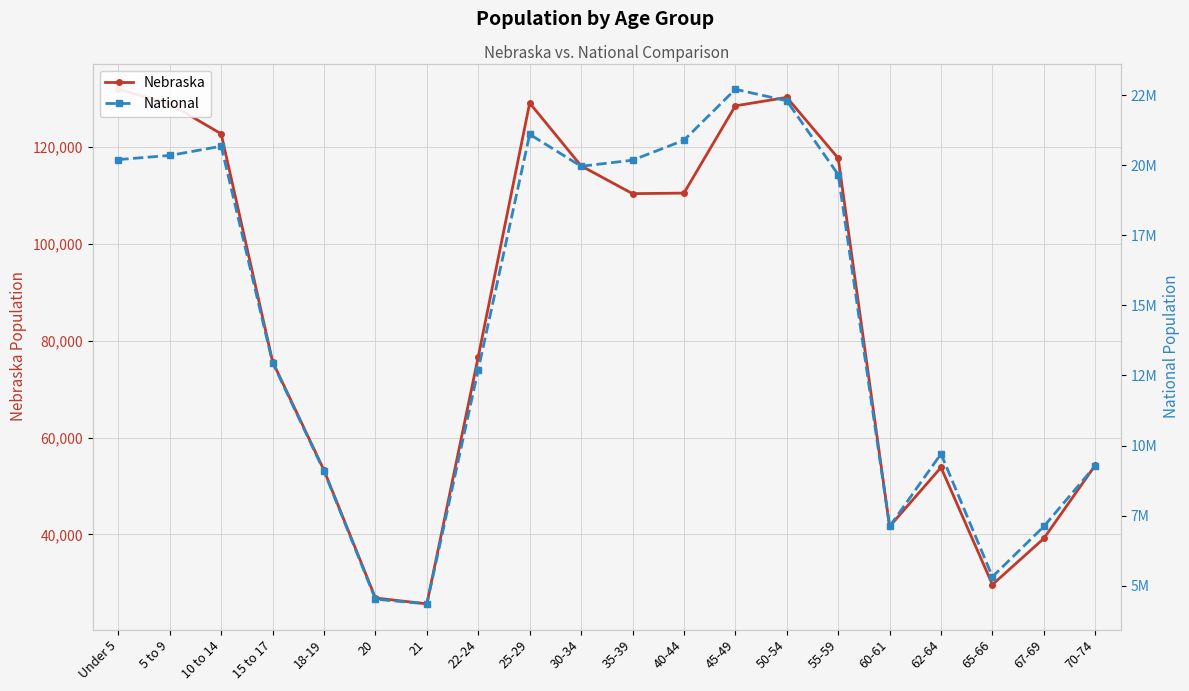

Reading left to right, transcribe all the data shown in this chart.

Nebraska: 131908	128928	122706	75679	53251	26880	25679	76717	129076	116100	110361	110477	128491	130235	117686	41651	53839	29648	39186	54292
National: 20201362	20348657	20677194	12954254	9086089	4519129	4354294	12712576	21101849	19962099	20179642	20890964	22708591	22298125	19664805	7113727	9704197	5319902	7115361	9278166